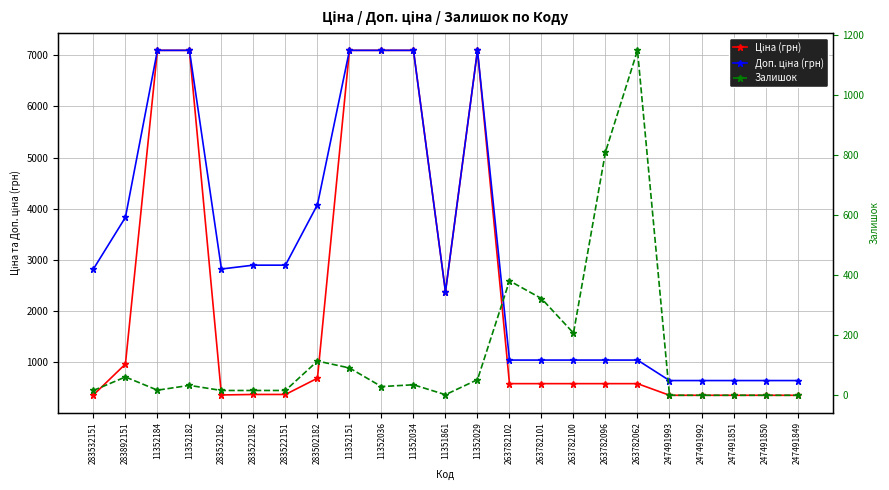

Reading right to left, extract all data points from this chart.

Ціна (грн): 247491849=345.6	247491850=345.6	247491851=345.6	247491992=345.6	247491993=345.6	263782062=573.5	263782096=573.5	263782100=573.5	263782101=573.5	263782102=573.5	11352029=7098.8	11351861=2372.4	11352034=7098.8	11352036=7098.8	11352151=7098.8	283502182=679.6	283522151=361.7	283522182=361.7	283532182=352.2	11352182=7098.8	11352184=7098.8	283892151=957.4	283532151=352.2
Доп. ціна (грн): 247491849=634.0	247491850=634.0	247491851=634.0	247491992=634.0	247491993=634.0	263782062=1035.1	263782096=1035.1	263782100=1035.1	263782101=1035.1	263782102=1035.1	11352029=7098.8	11351861=2372.0	11352034=7098.8	11352036=7098.8	11352151=7098.8	283502182=4077.6	283522151=2893.4	283522182=2893.4	283532182=2818.0	11352182=7098.8	11352184=7098.8	283892151=3829.4	283532151=2818.0
Залишок: 247491849=0.0	247491850=0.0	247491851=0.0	247491992=0.0	247491993=0.0	263782062=1148.0	263782096=810.0	263782100=207.0	263782101=322.0	263782102=381.0	11352029=52.0	11351861=2.0	11352034=35.0	11352036=29.0	11352151=91.0	283502182=114.0	283522151=16.0	283522182=16.0	283532182=16.0	11352182=33.0	11352184=17.0	283892151=61.0	283532151=16.0